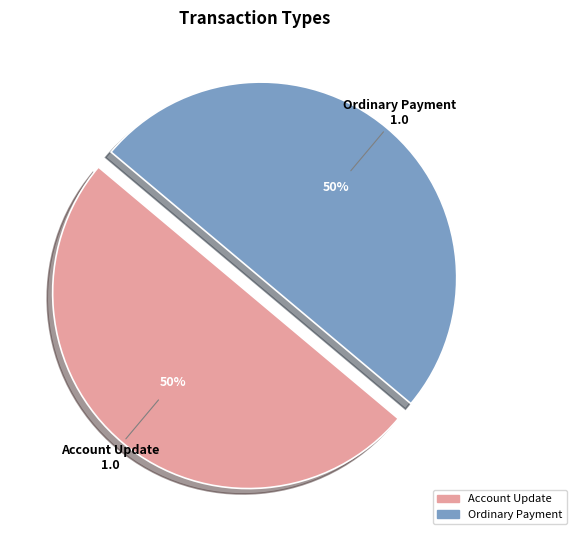

To the nearest percent, what portion does Ordinary Payment represent?

50%